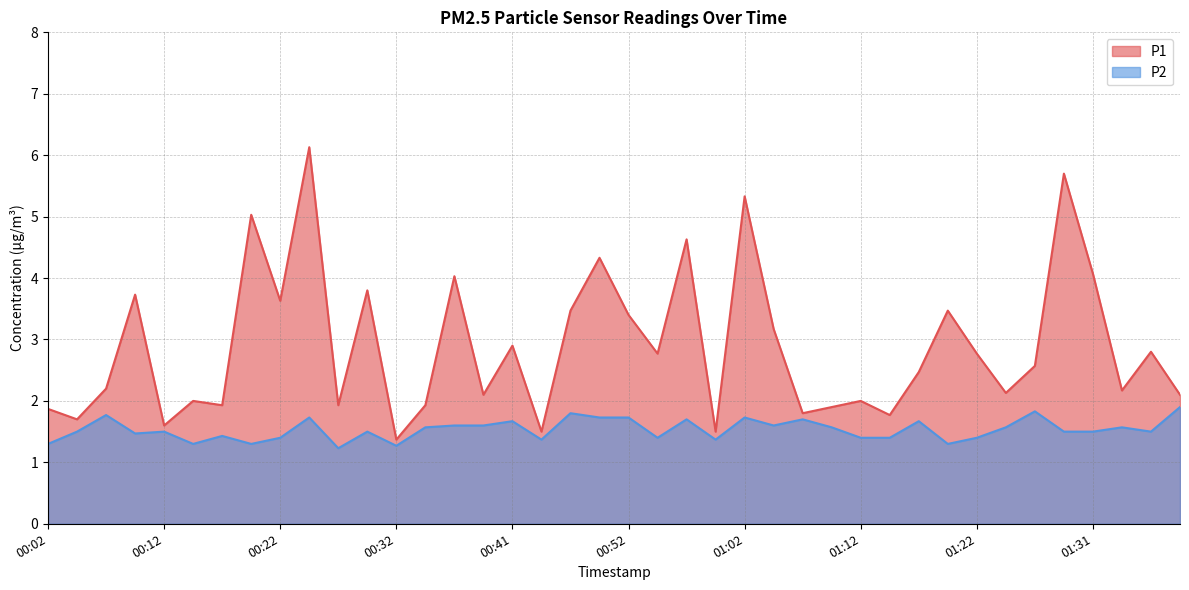

What is the total value across all series at 00:54?

4.2